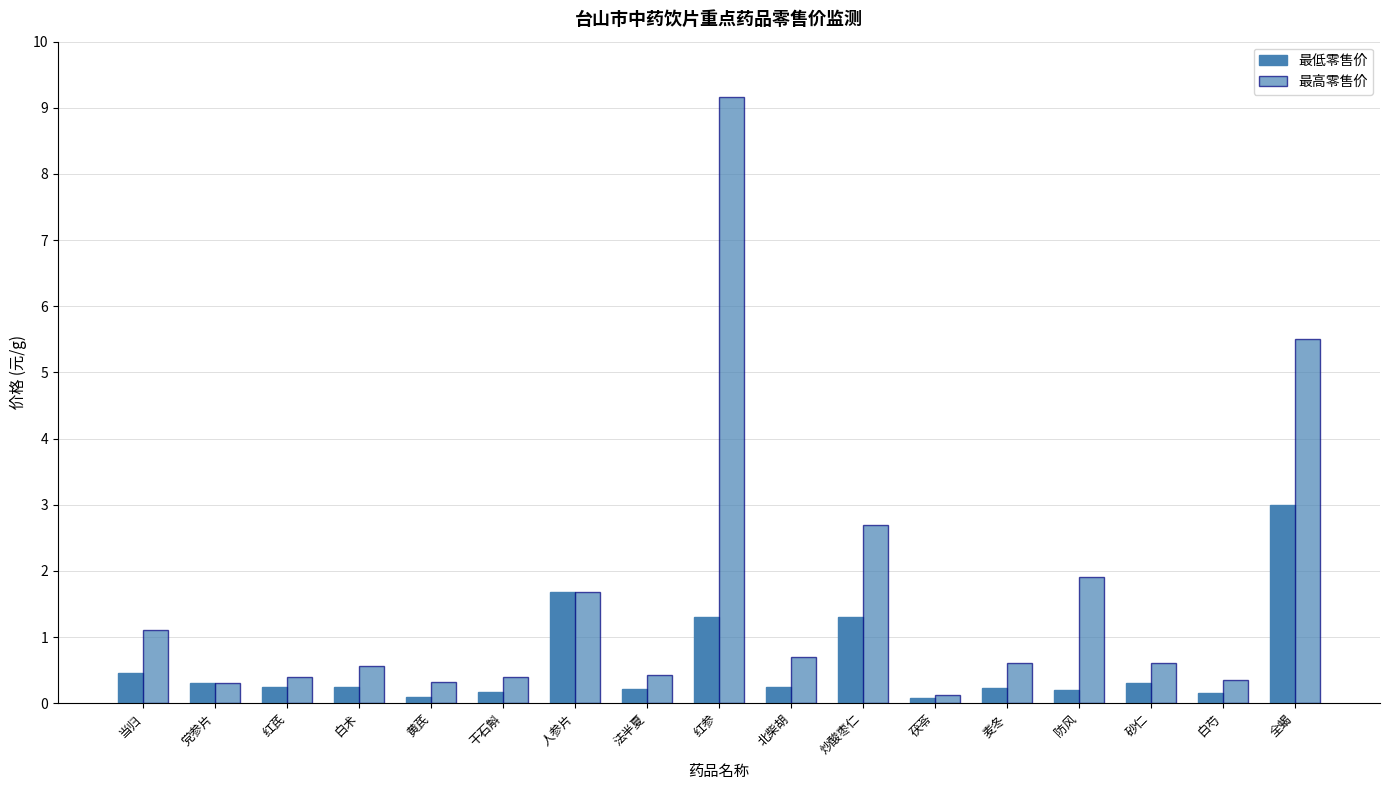

At 红芪, list the series in order from largest to smallest.

最高零售价, 最低零售价